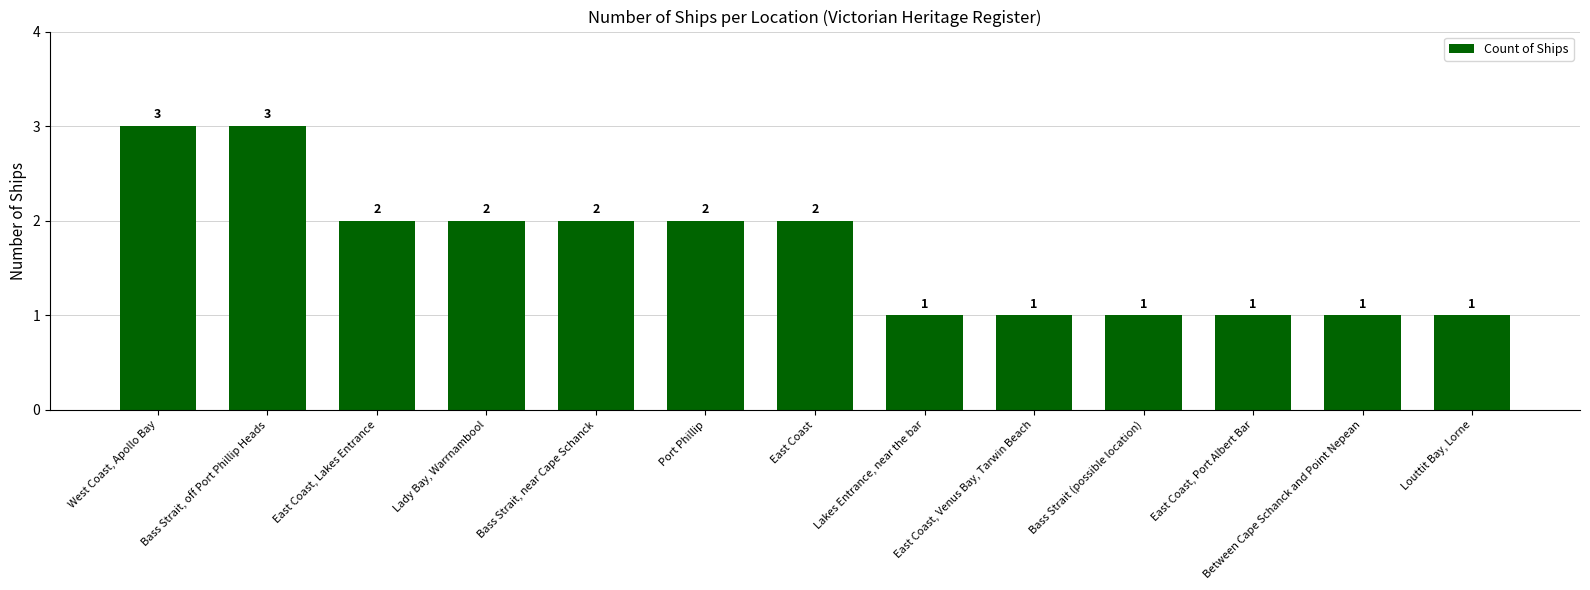

Count the values in the range 1 to 2.

11